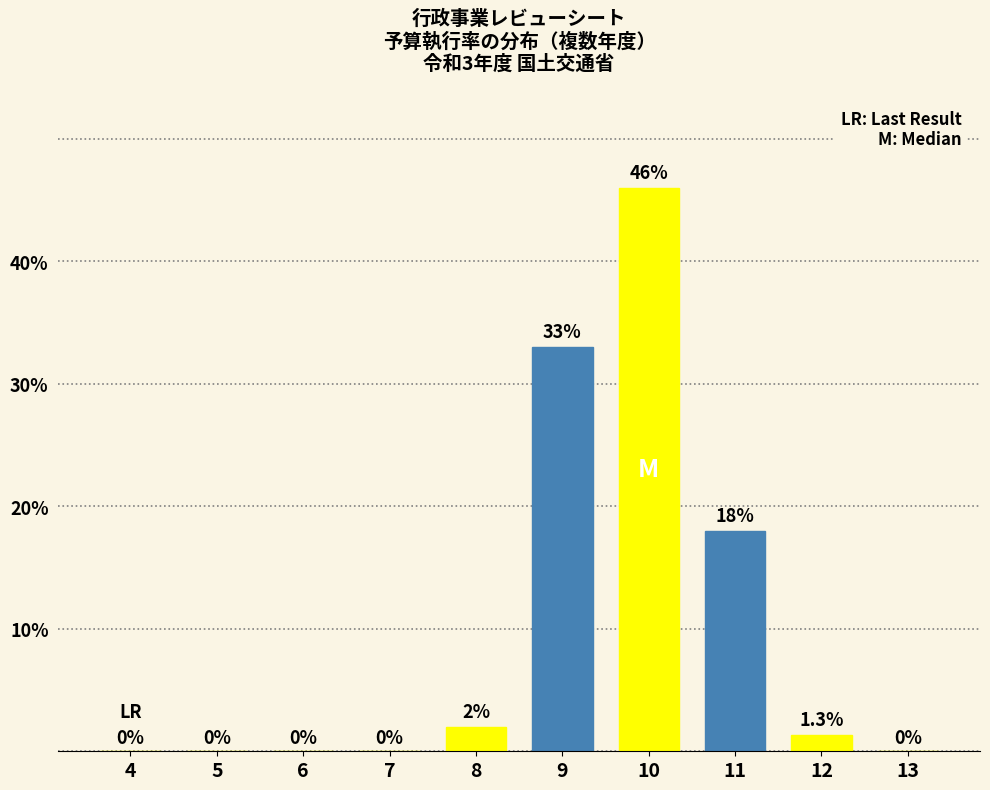

Reading left to right, what are all the values shown in this chart?

4=0.0	5=0.0	6=0.0	7=0.0	8=2.0	9=33.0	10=46.0	11=18.0	12=1.3	13=0.0